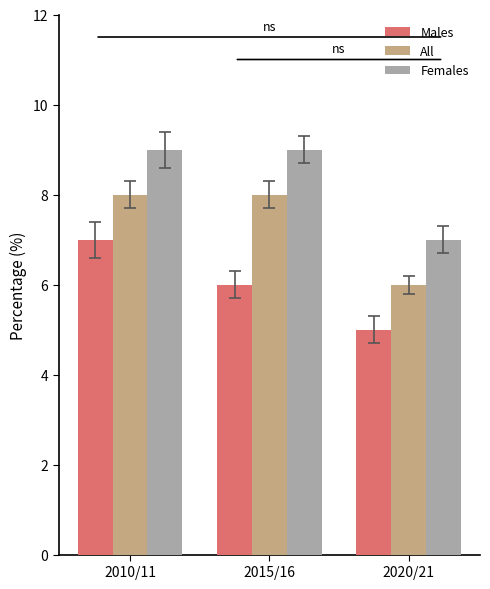

List the series in order of their overall mean, highest first.

Females, All, Males